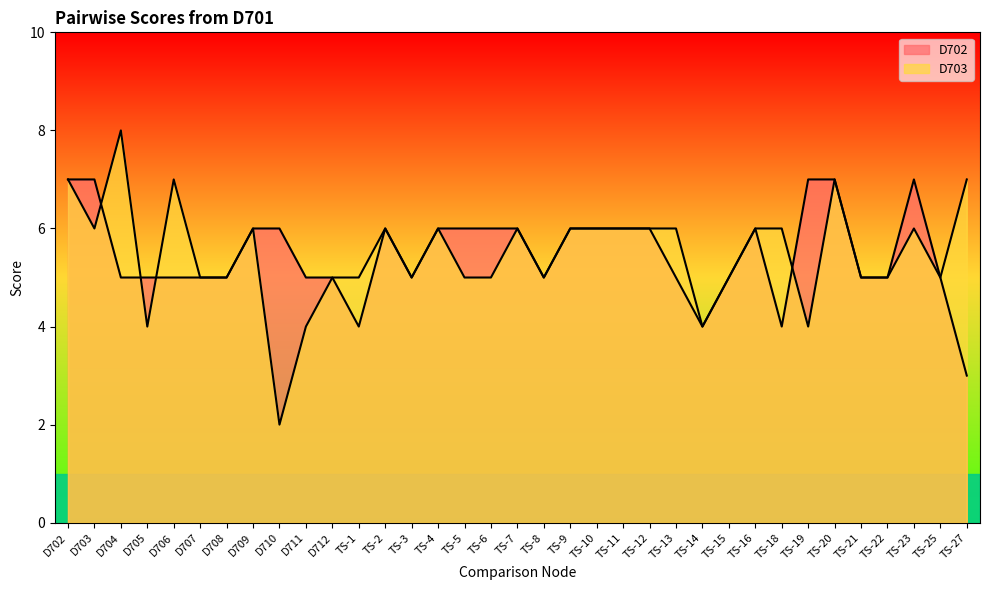

How many lines are shown in the chart?

2